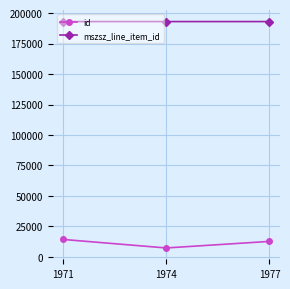

What is the average value of the id series?

11436